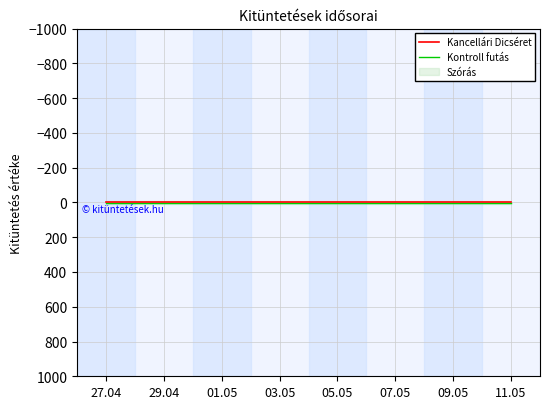

True or false: Kancellári Dicséret has more than 1 interior local peaks.

False